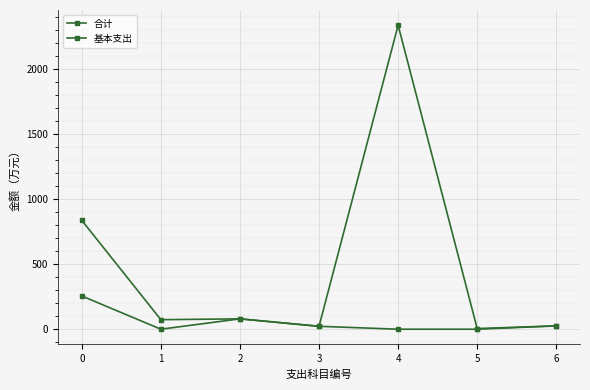

True or false: 合计 and 基本支出 cross at least once.

False